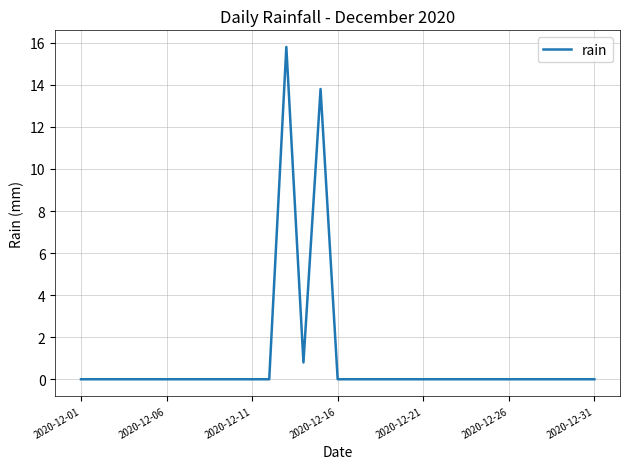

What is the difference between the maximum and minimum values?

15.8